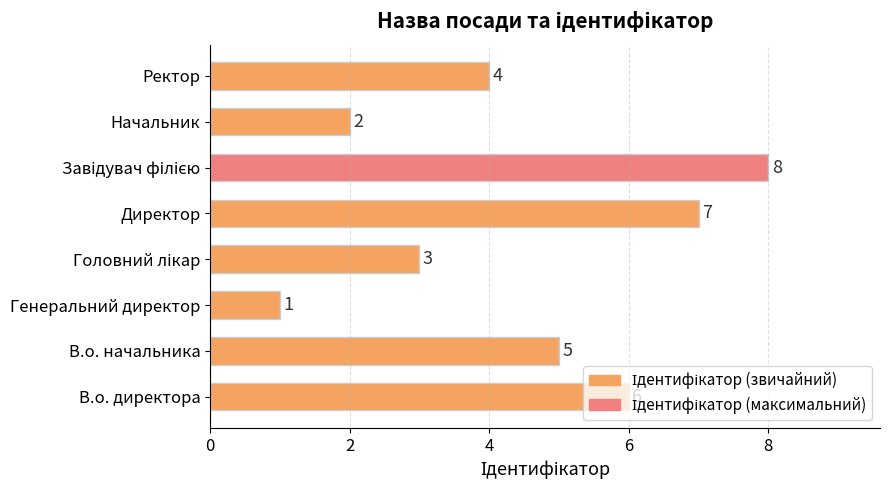

Is it true that the value at Начальник is 2?

True